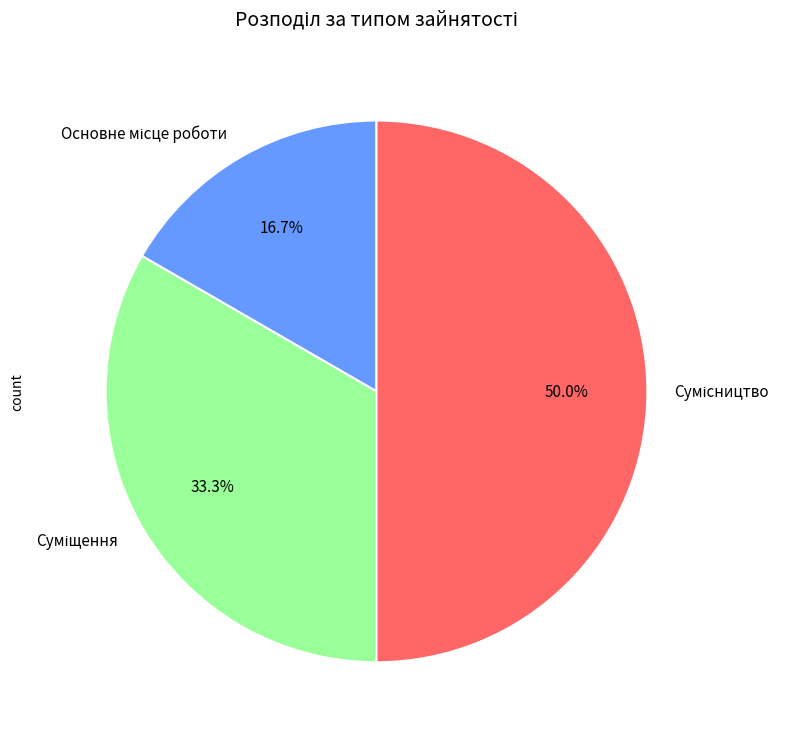

What percentage is the Сумісництво slice, to the nearest percent?

50%